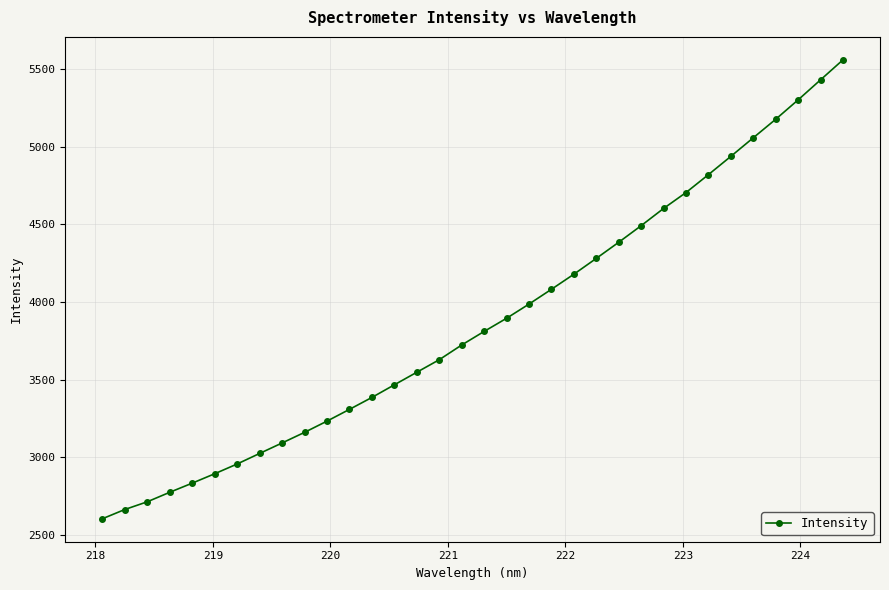

What is the average value?

3873.4